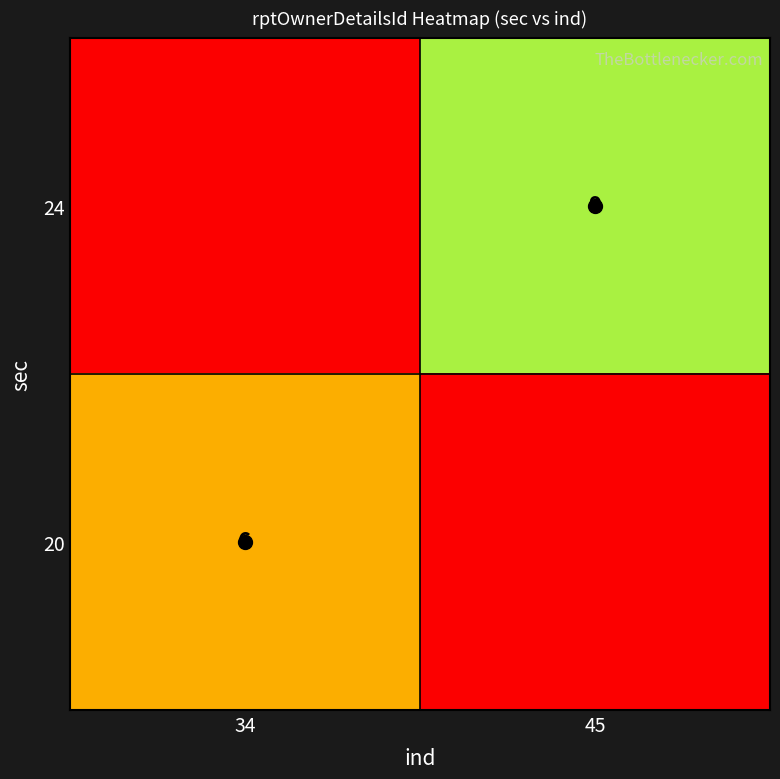

Rank the categories by 20 value from highest to lowest.

34, 45